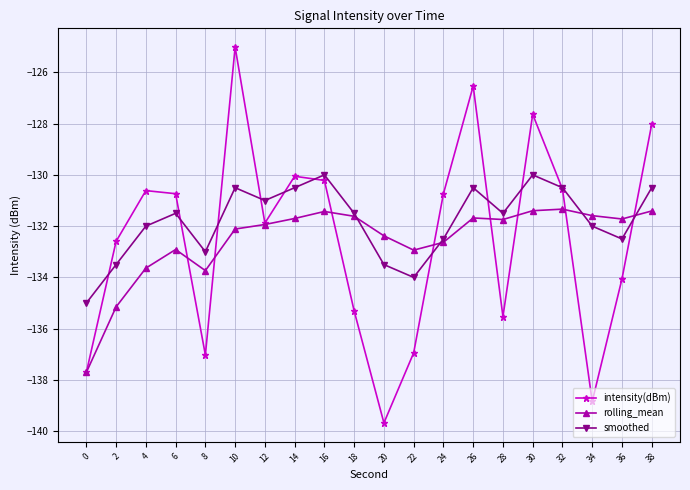

Rank the series by their maximum value, from highest to lowest.

intensity(dBm), smoothed, rolling_mean